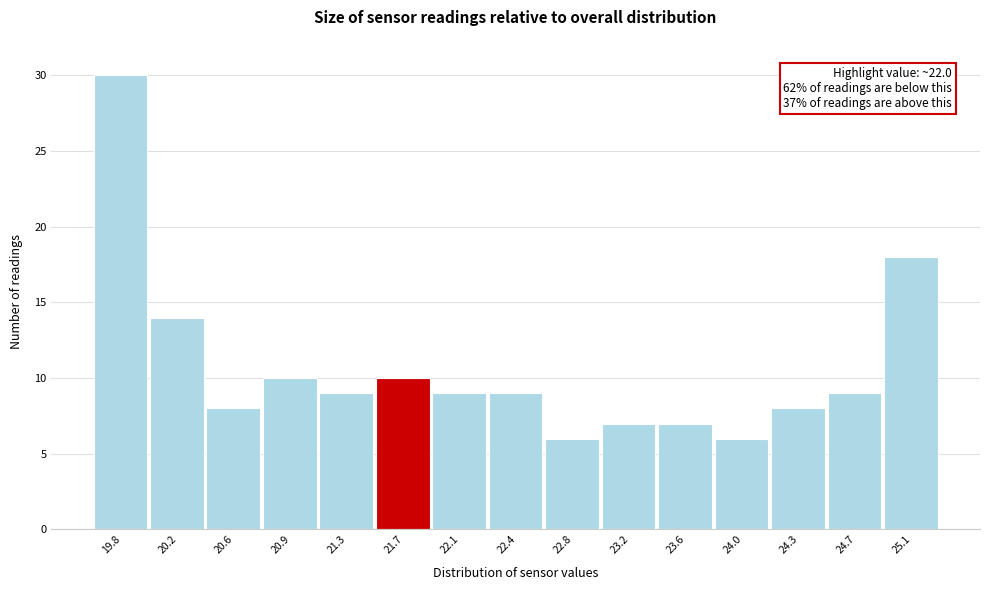

Reading left to right, transcribe all the data shown in this chart.

30	14	8	10	9	10	9	9	6	7	7	6	8	9	18